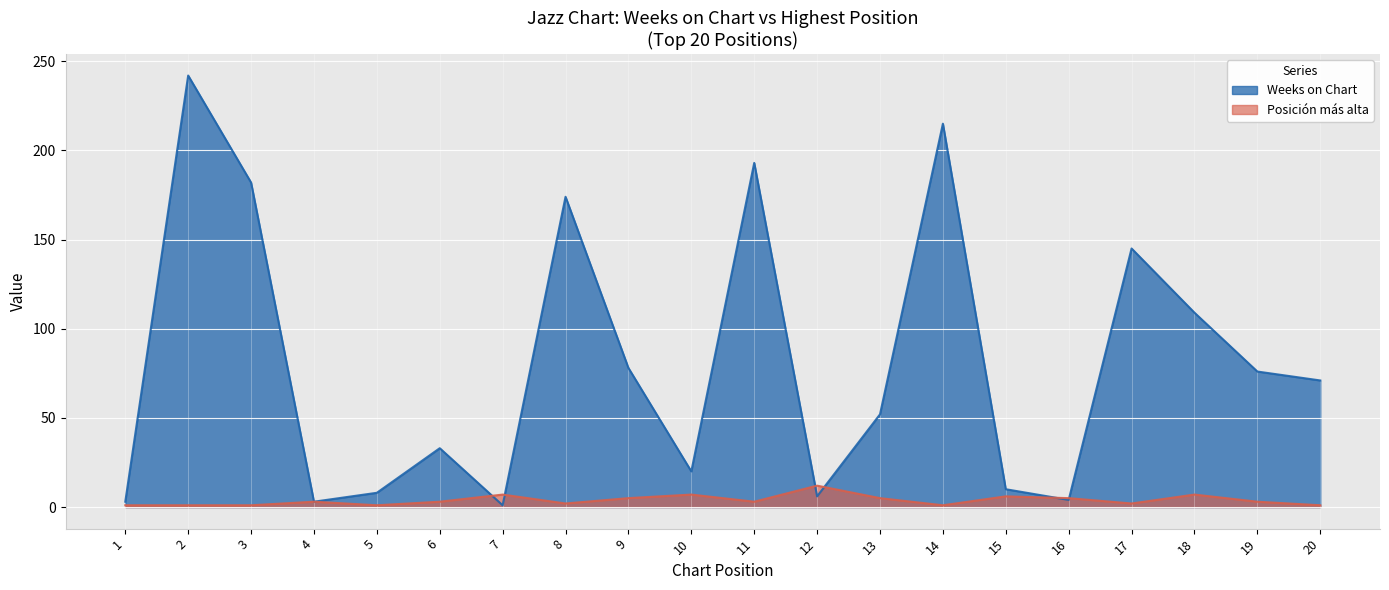

Rank the series at 4 from highest to lowest value.

Weeks on Chart, Posicion mas alta